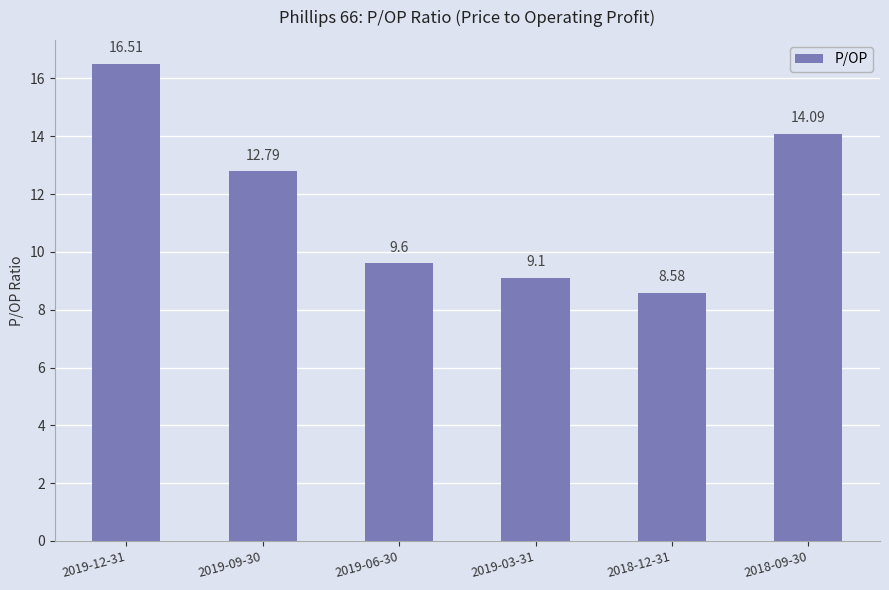

Reading left to right, what are all the values shown in this chart?

16.5	12.8	9.6	9.1	8.6	14.1